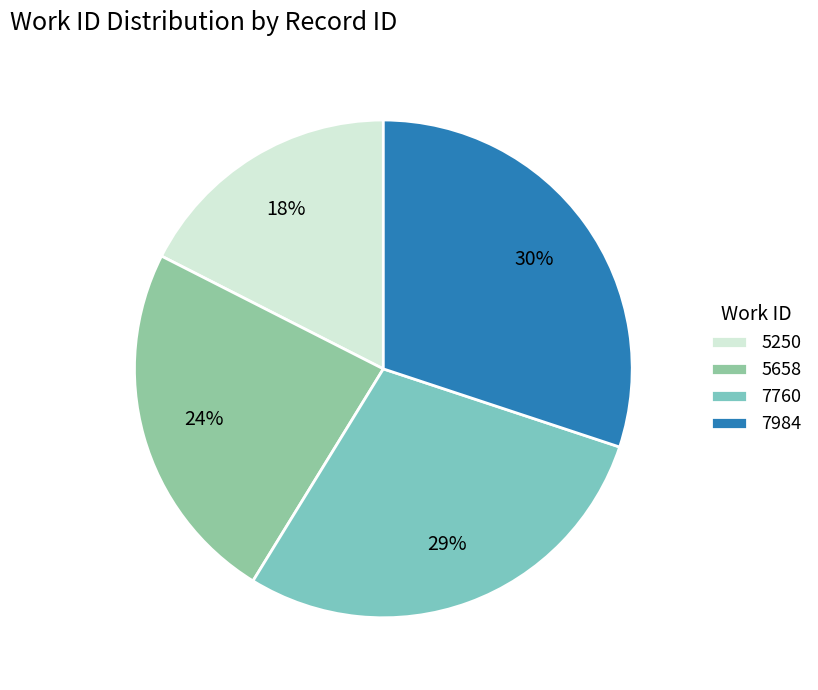

To the nearest percent, what percentage of the pie is 7984?

30%